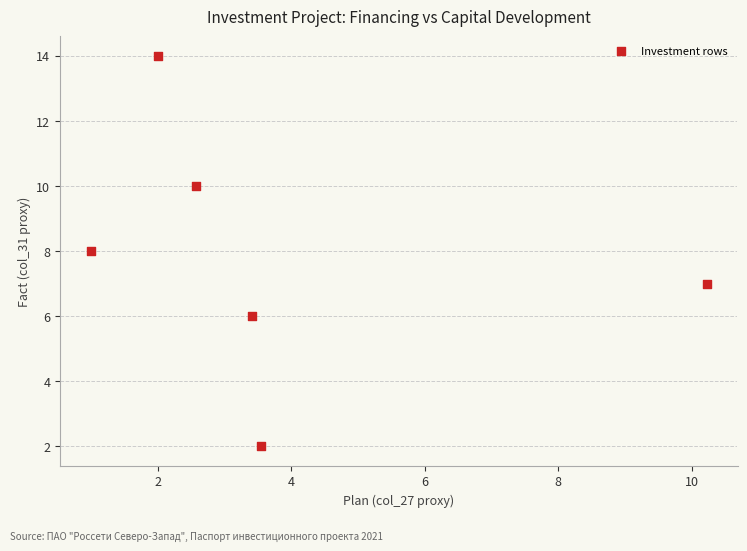

What is the average Y value?

8